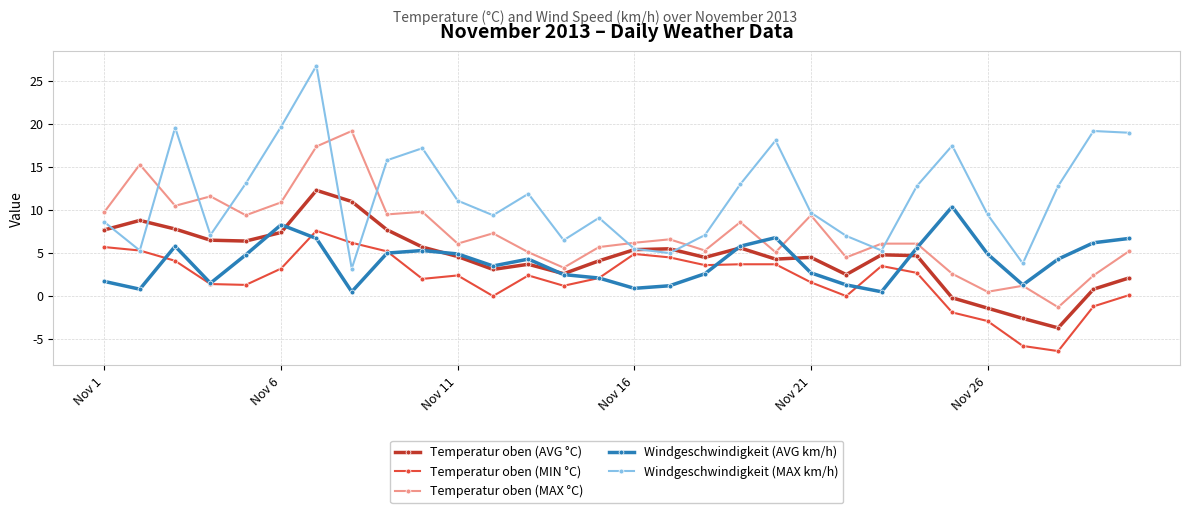

True or false: Temperatur oben (MAX °C) has more than 1 points higher than both neighbors.

True